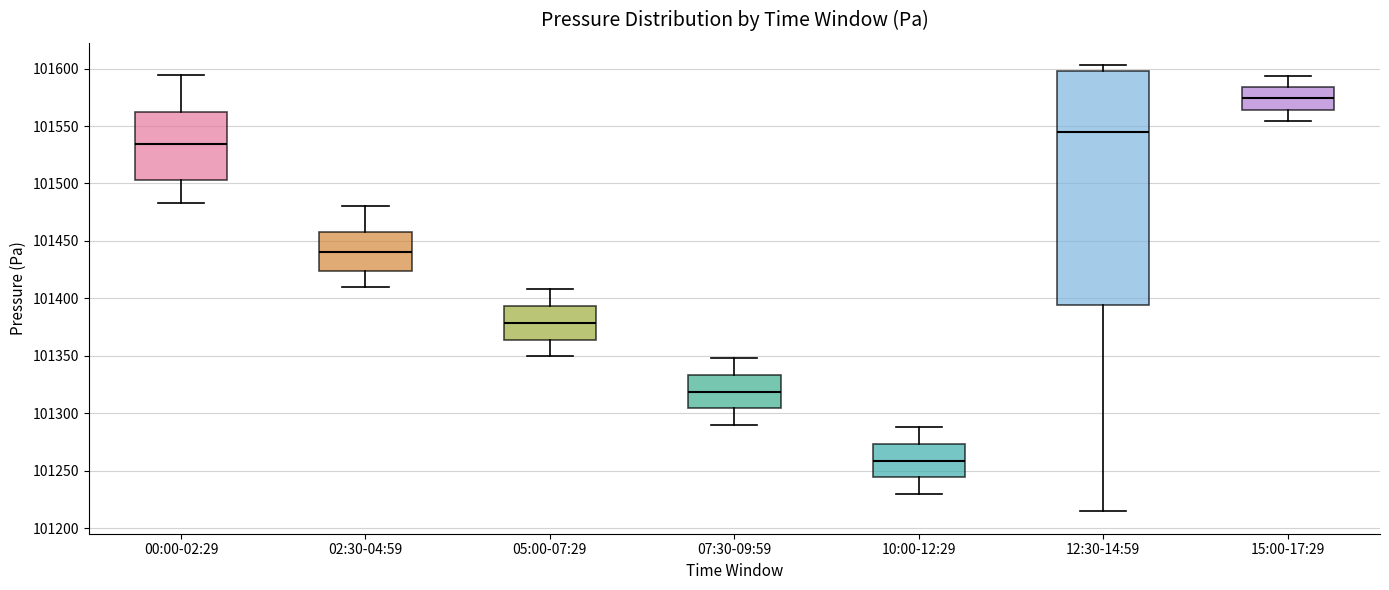

Which box is the tallest, from its lower edge to its upper edge?

12:30-14:59